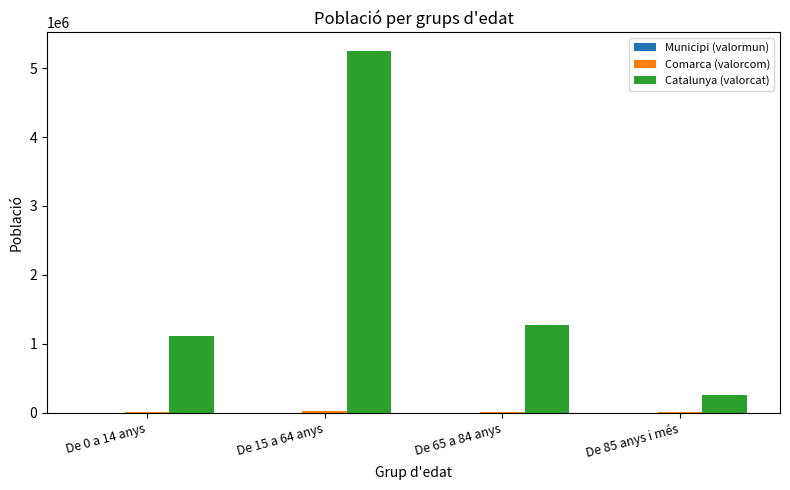

Which series changed the most between De 65 a 84 anys and De 85 anys i més?

Catalunya (valorcat)